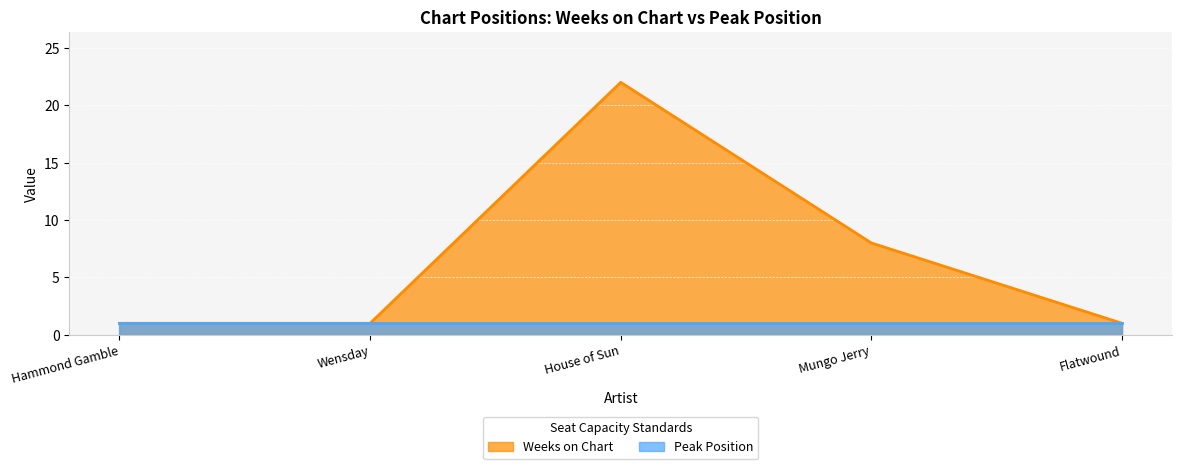

Count the values in the range 1 to 8.

4